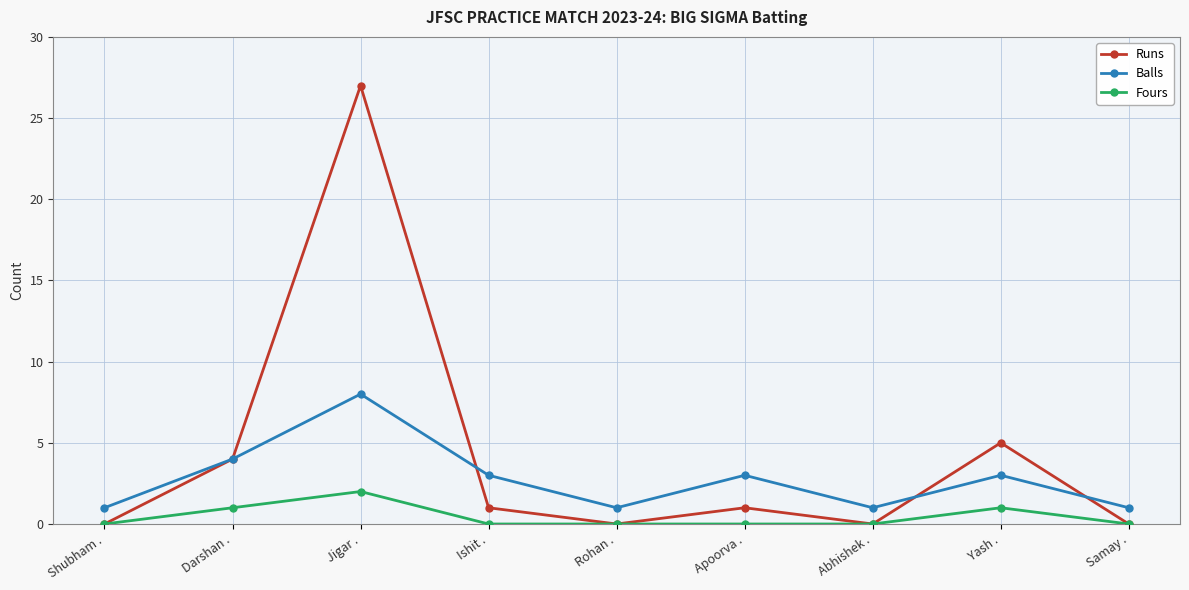

What is the sum of the Balls values at Samay . and Apoorva .?

4